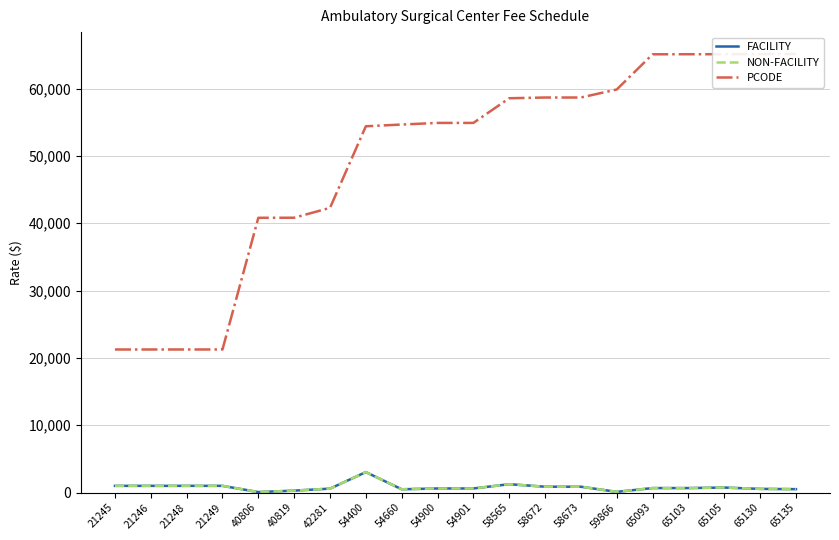

True or false: PCODE and FACILITY cross at least once.

False